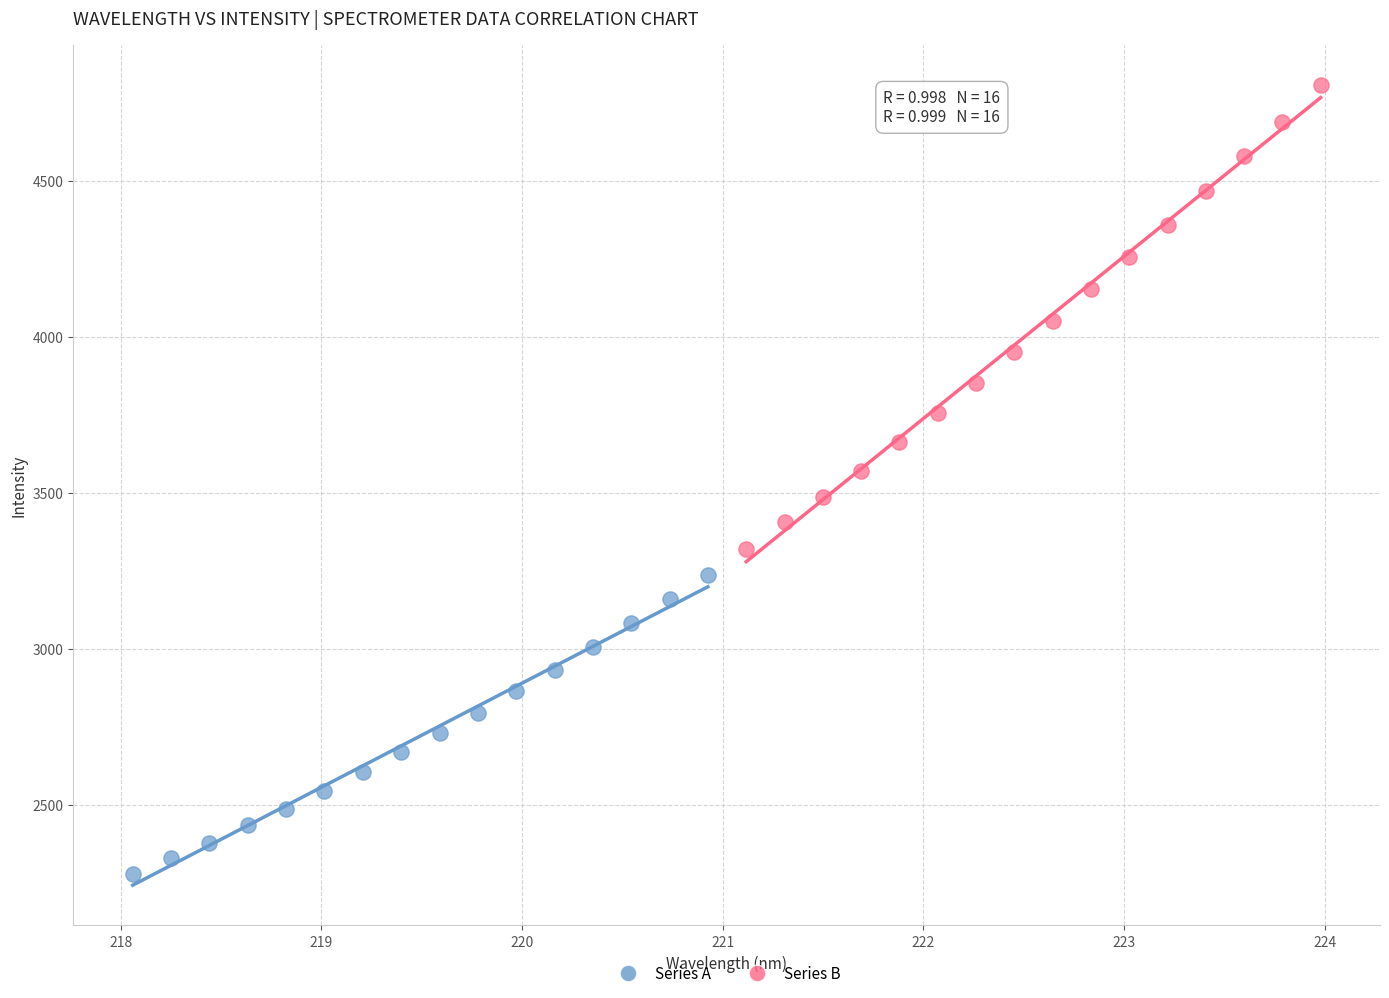

Which series reaches the maximum Y coordinate?

Series B